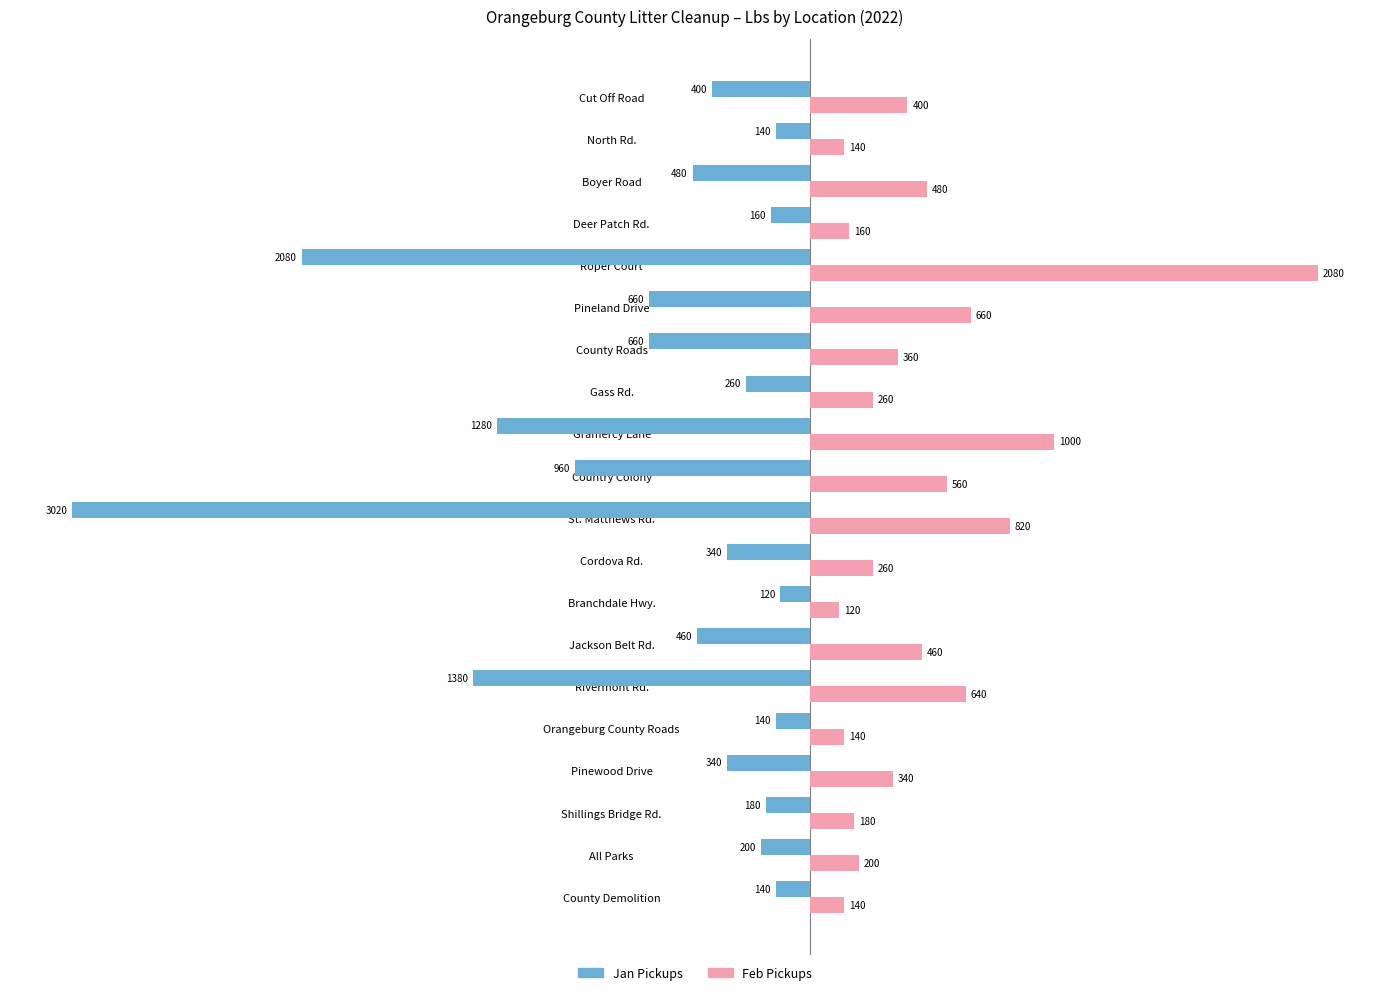

Is it true that Jan Pickups equals -660 at County Roads?

True